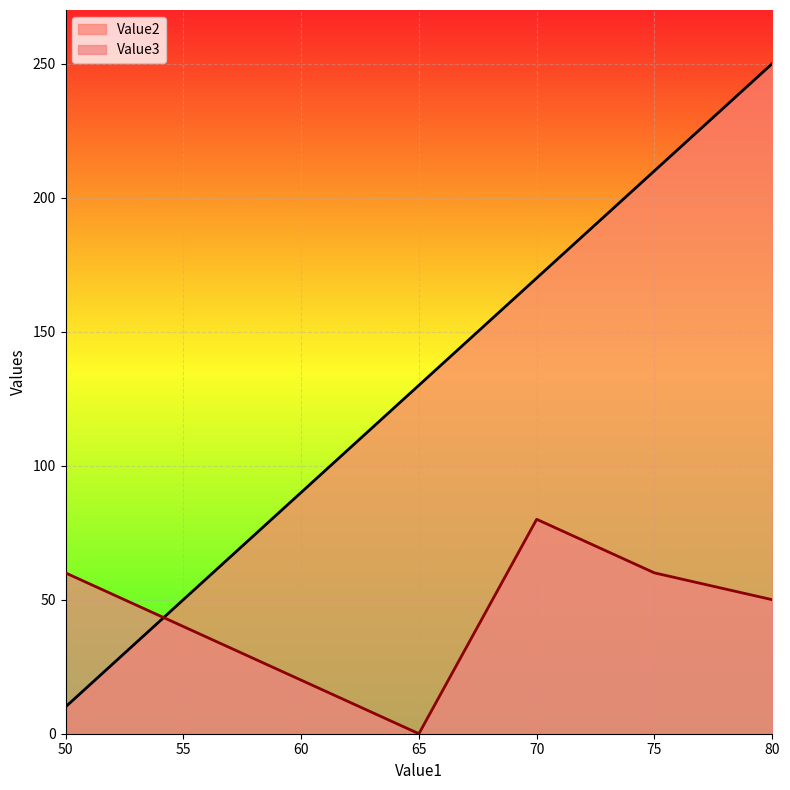

What is the sum of the Value3 values at 50 and 70?

140